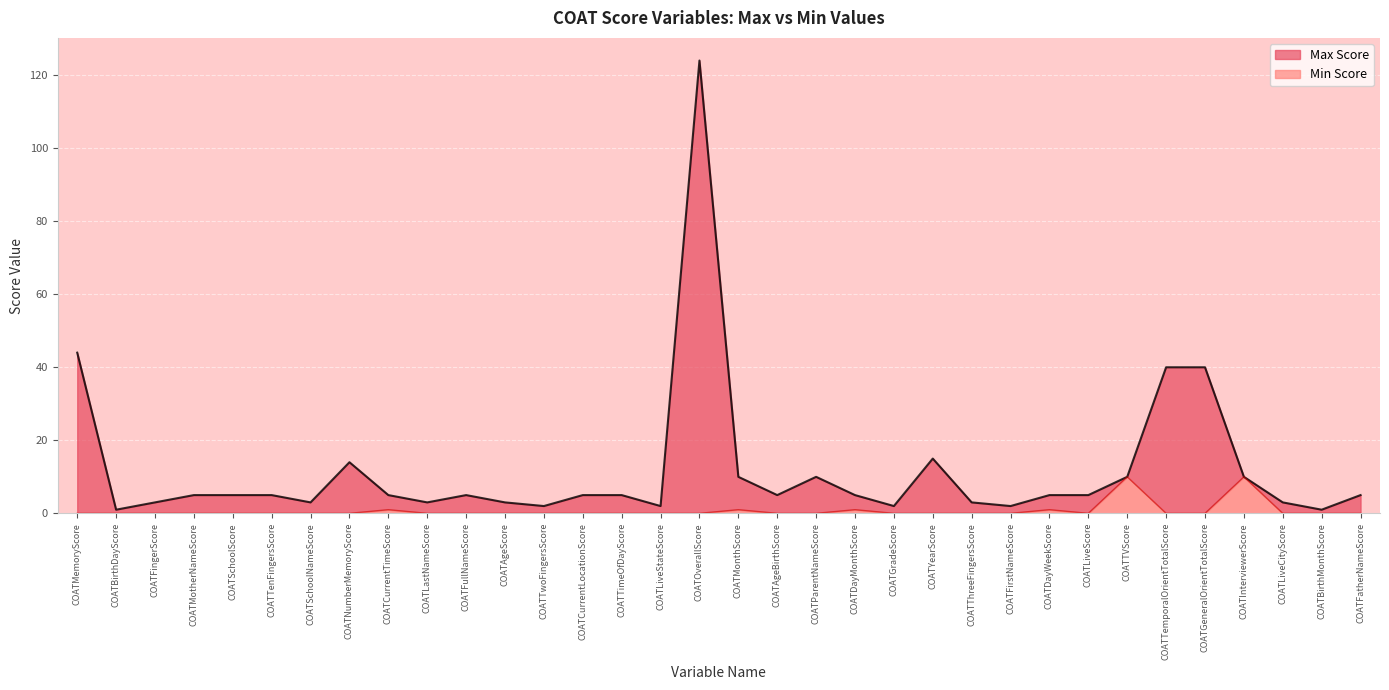

The Min Score series shows -5 at COATFullNameScore. True or false?

False